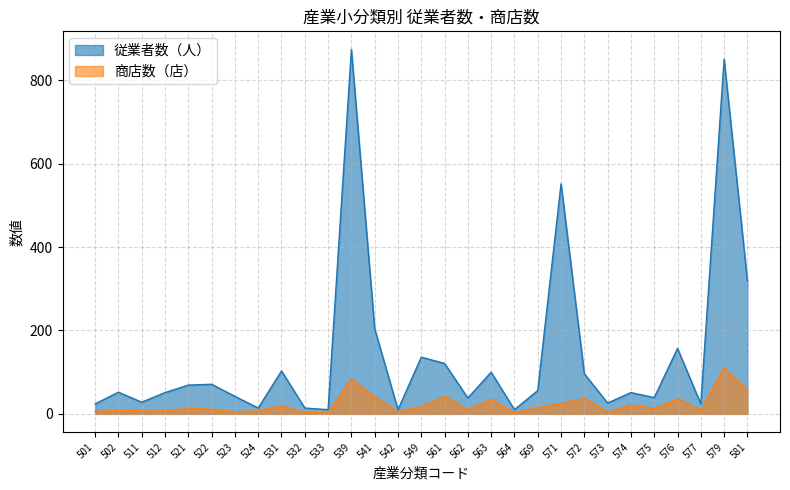

Reading left to right, list all the values displayed in this chart.

従業者数（人）: 24	52	28	51	69	71	42	14	103	14	10	874	204	10	136	121	38	100	10	56	552	96	26	51	39	157	24	851	319
商店数（店）: 6	8	7	7	13	11	5	7	19	3	3	84	41	5	17	42	10	35	3	15	25	37	4	21	13	36	8	111	57